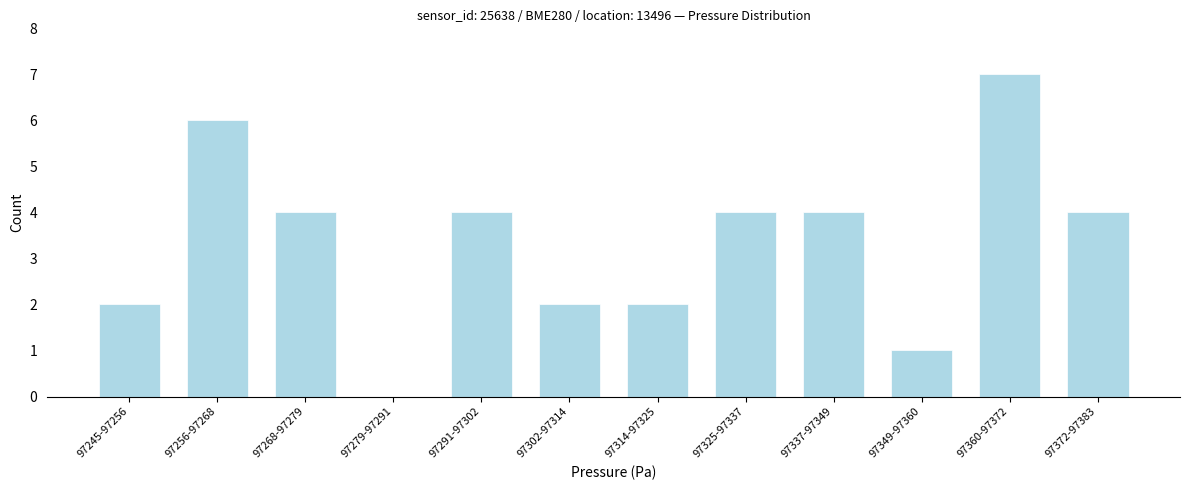

Reading left to right, extract all data points from this chart.

97245-97256=2	97256-97268=6	97268-97279=4	97279-97291=0	97291-97302=4	97302-97314=2	97314-97325=2	97325-97337=4	97337-97349=4	97349-97360=1	97360-97372=7	97372-97383=4